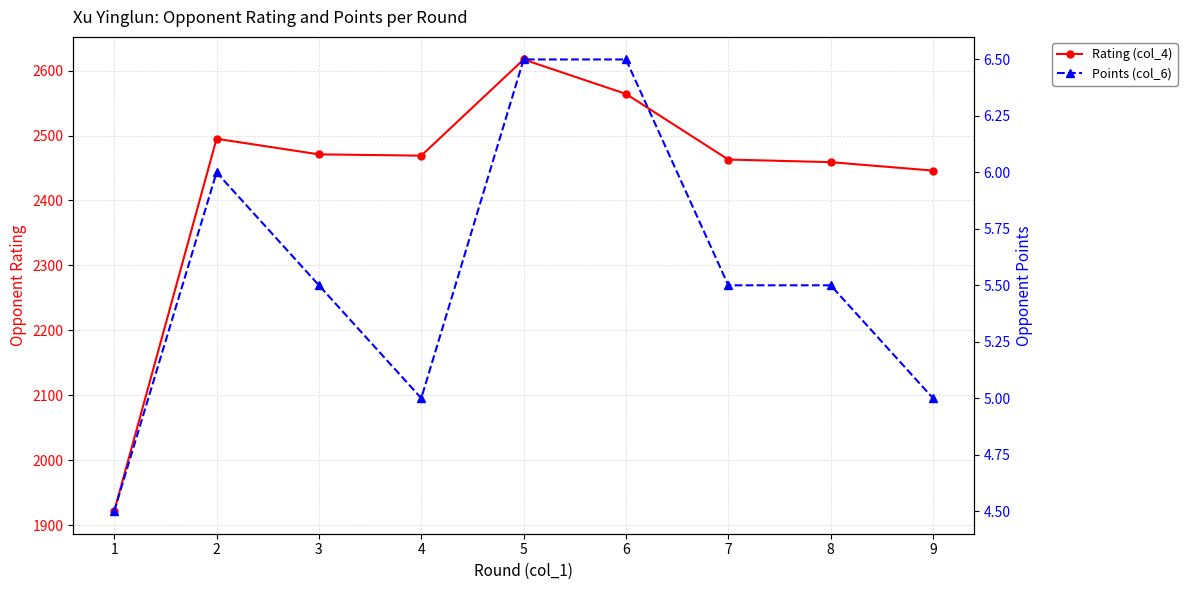

What is the average value of the Points (col_6) series?

5.6